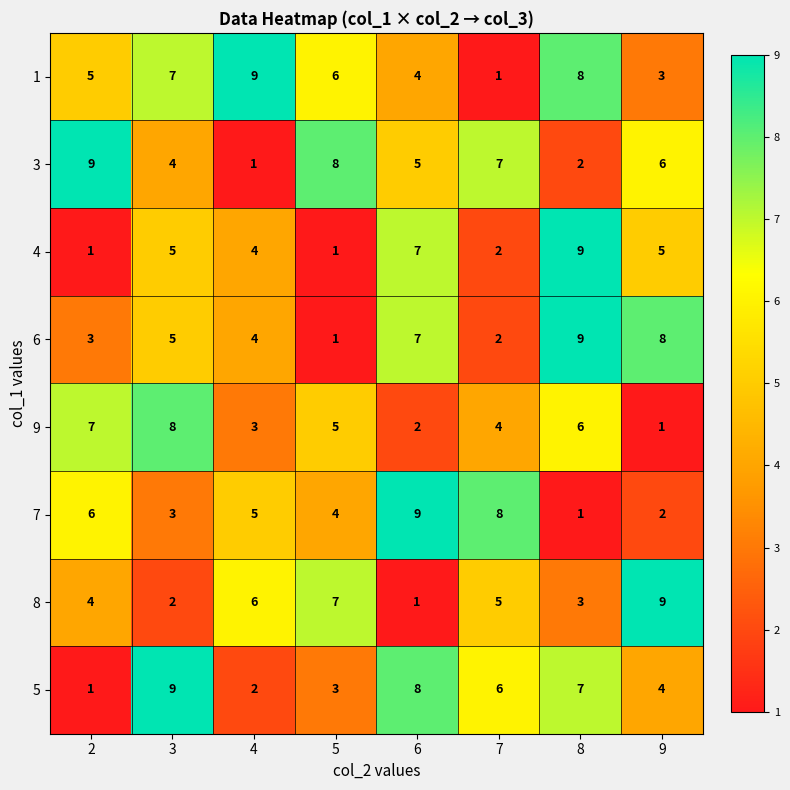

At which category is the sum across all series the highest?

8